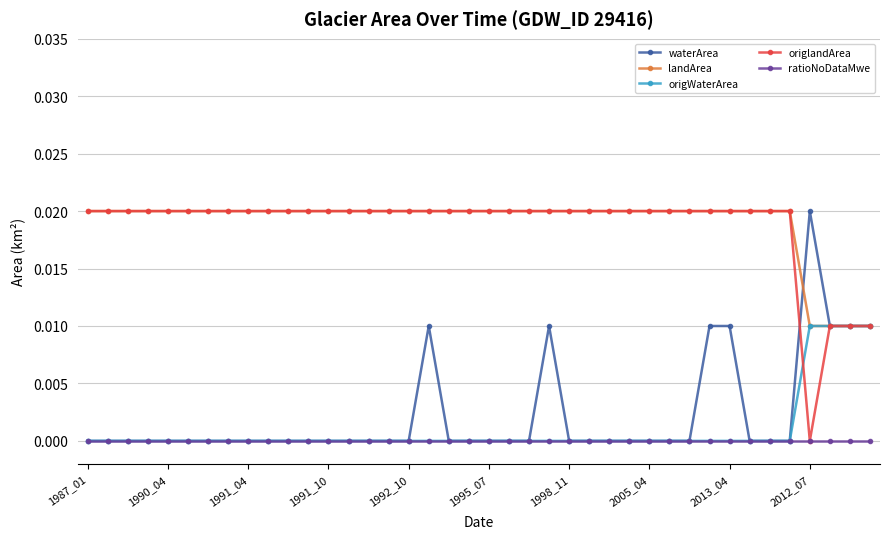

True or false: waterArea has more than 2 points higher than both neighbors.

True